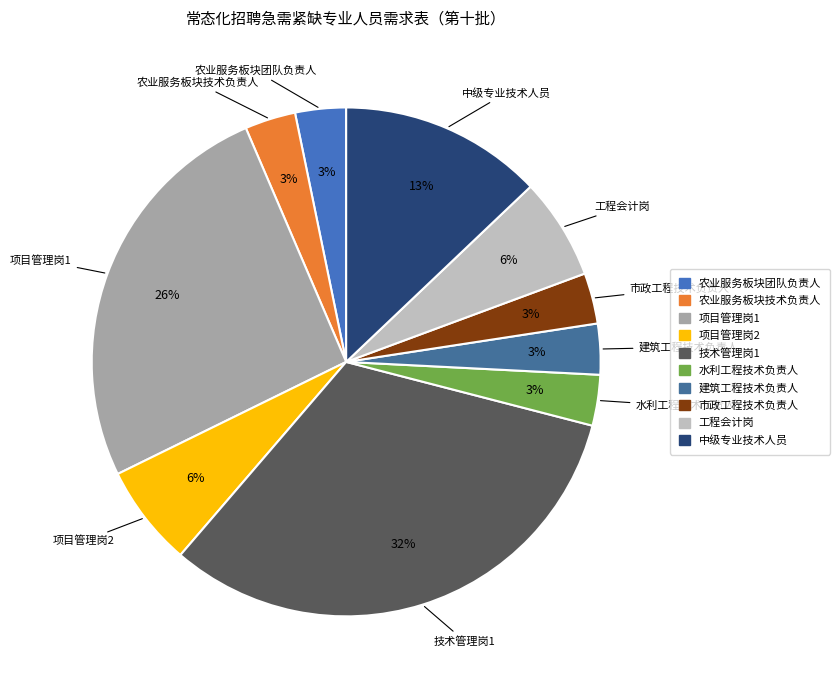

What is the largest slice in the pie chart?

技术管理岗1